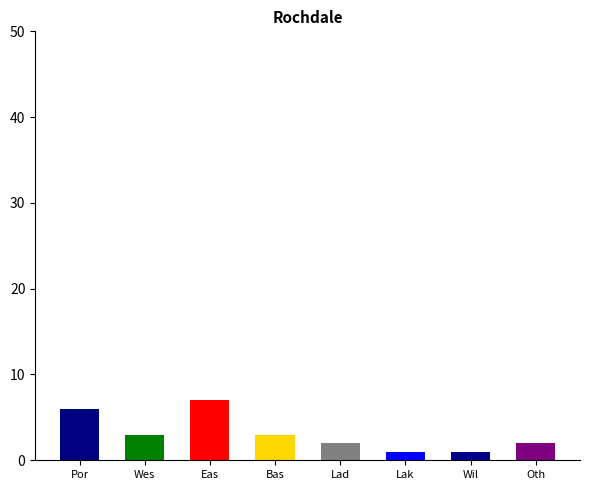

How many categories are shown in the chart?

8